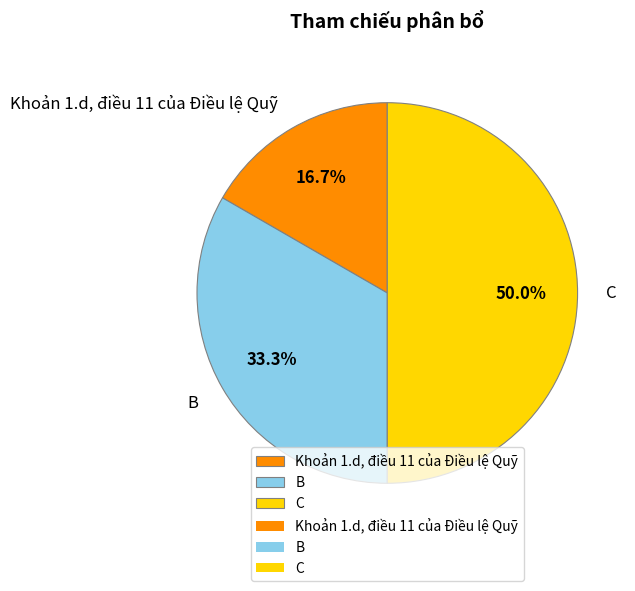

Rank the categories by value from lowest to highest.

Khoản 1.d, điều 11 của Điều lệ Quỹ, B, C